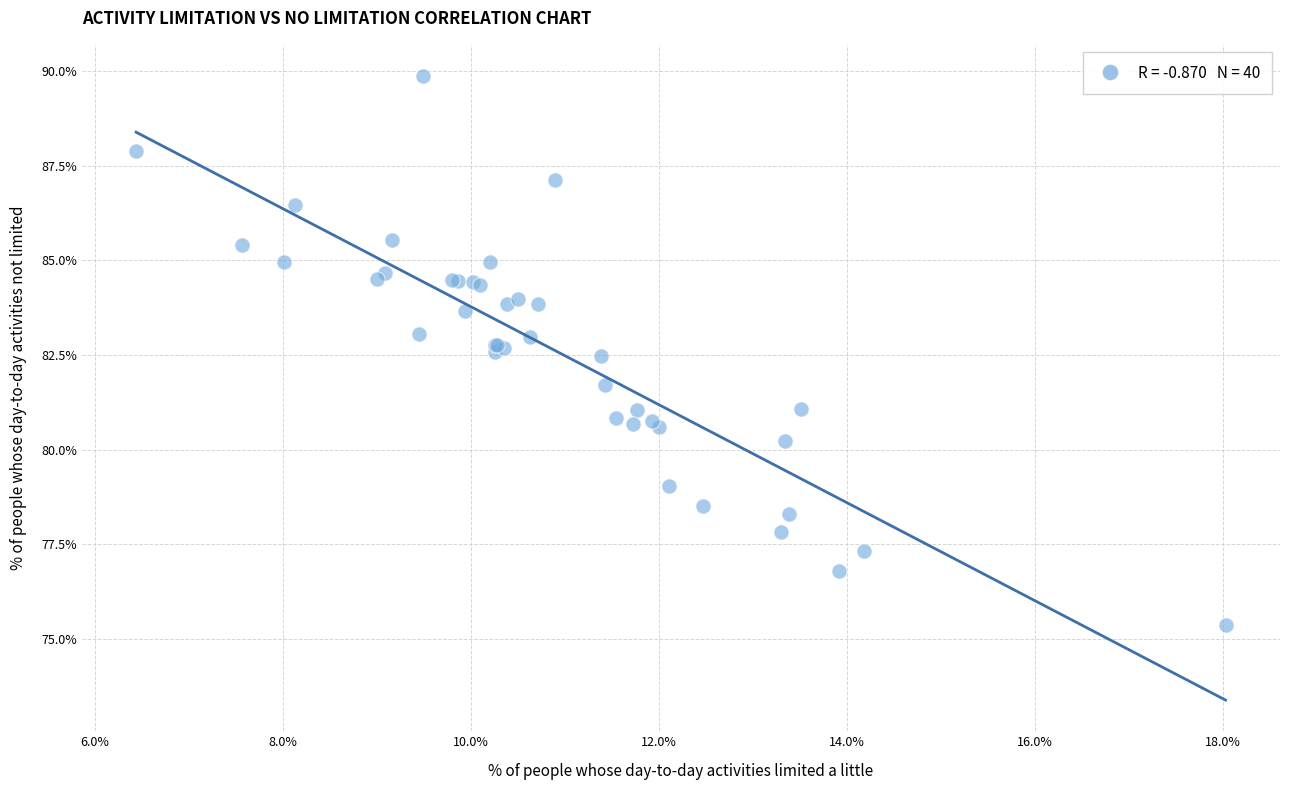

What Y value in the scatter plot is closest to 82?

81.7